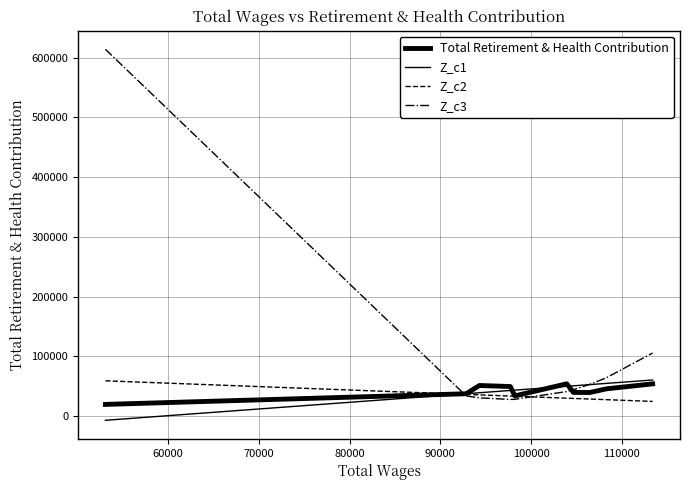

What is the sum of all Total Retirement & Health Contribution values?

425861.0